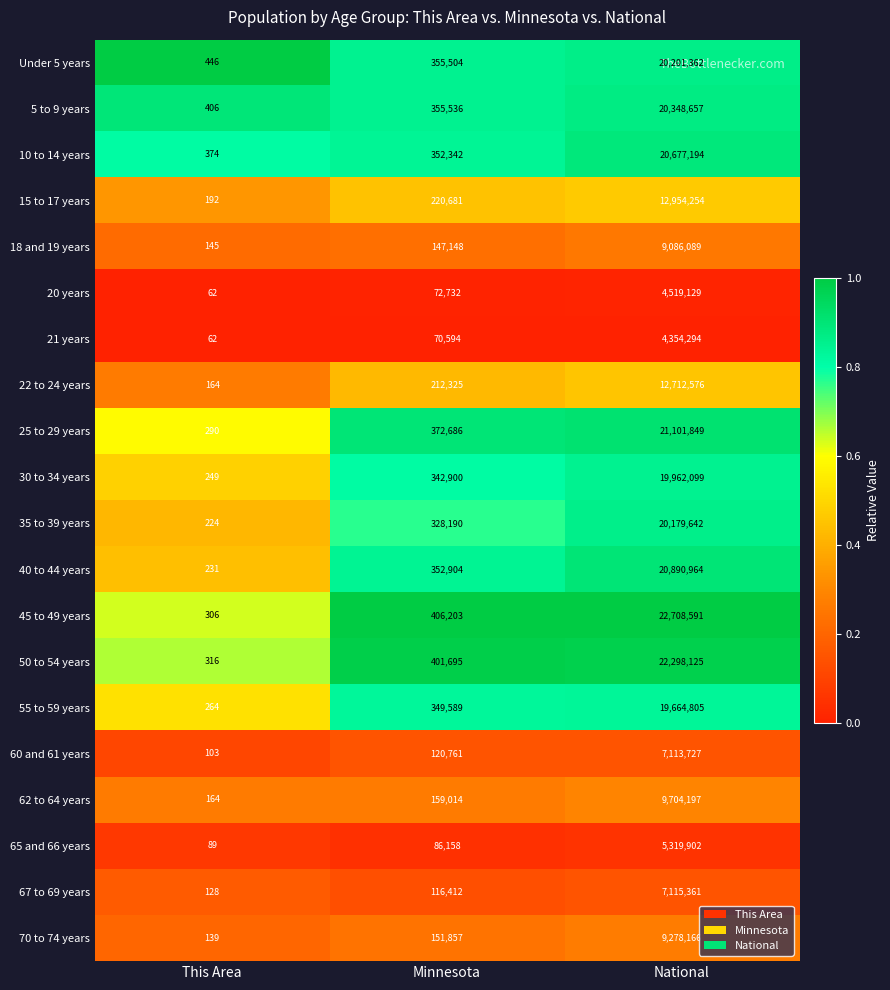

What is the difference between the maximum and minimum values in the 67 to 69 years series?

7115233